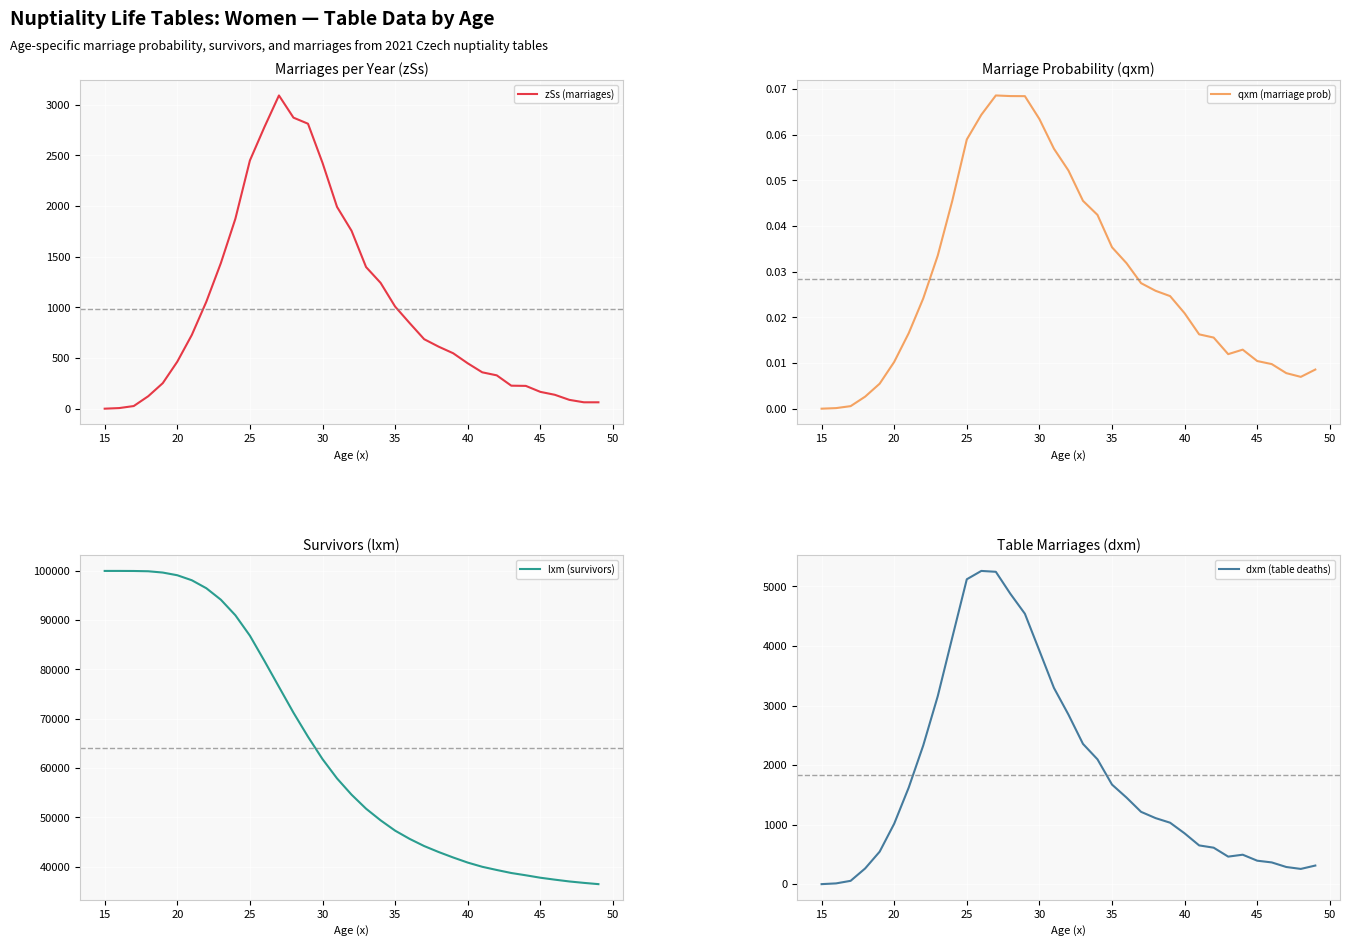

What is the average value of the zSs (marriages) series?

988